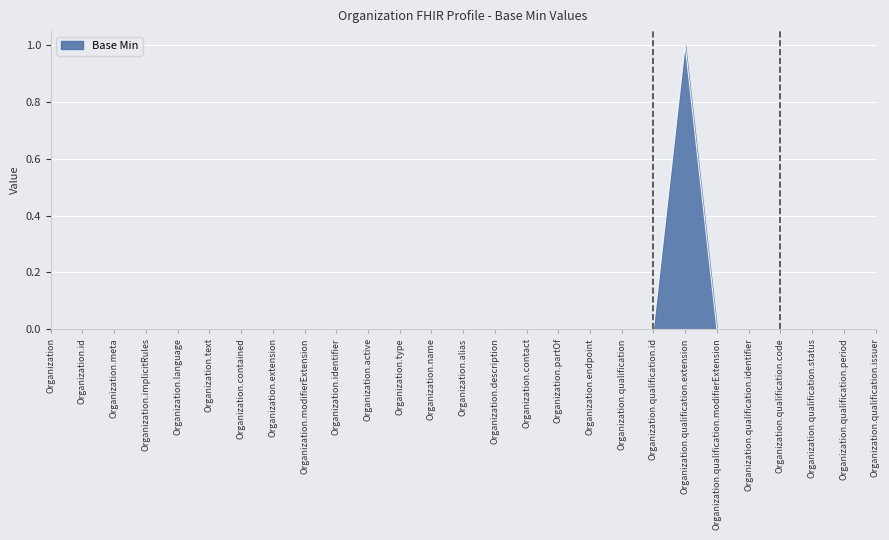

Which category has the highest value across all series?

Organization.qualification.extension